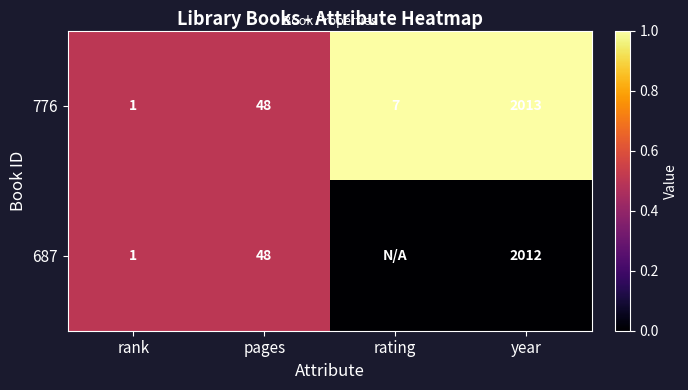

What value does the 776 series have at year?

2013